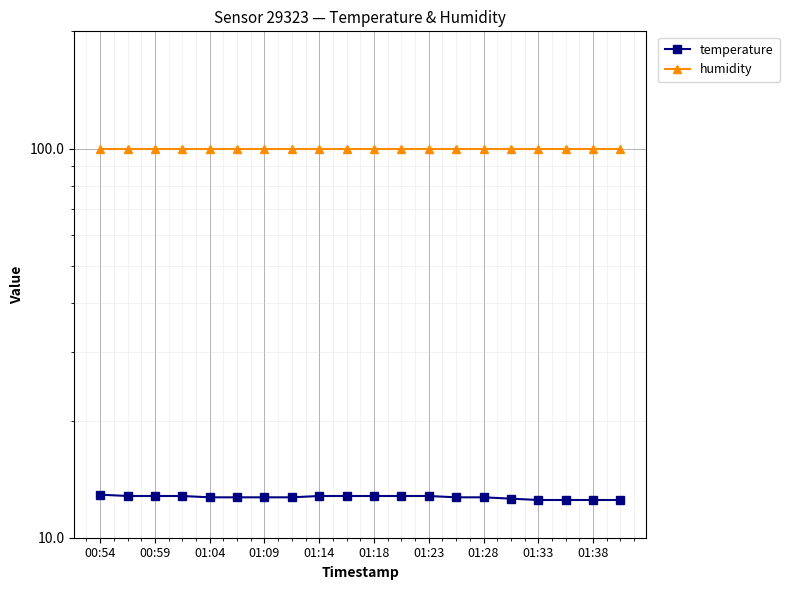

True or false: humidity and temperature cross at least once.

False